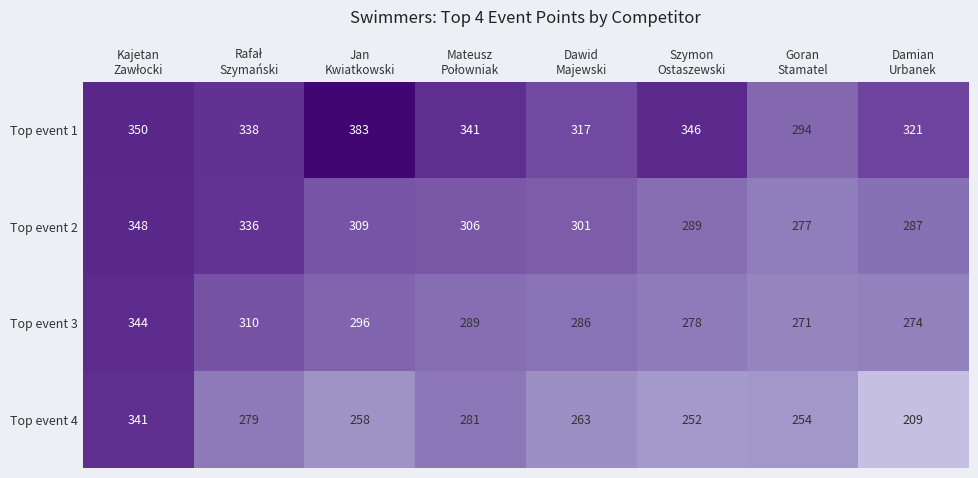

Which series has the widest spread of values?

Top event 4